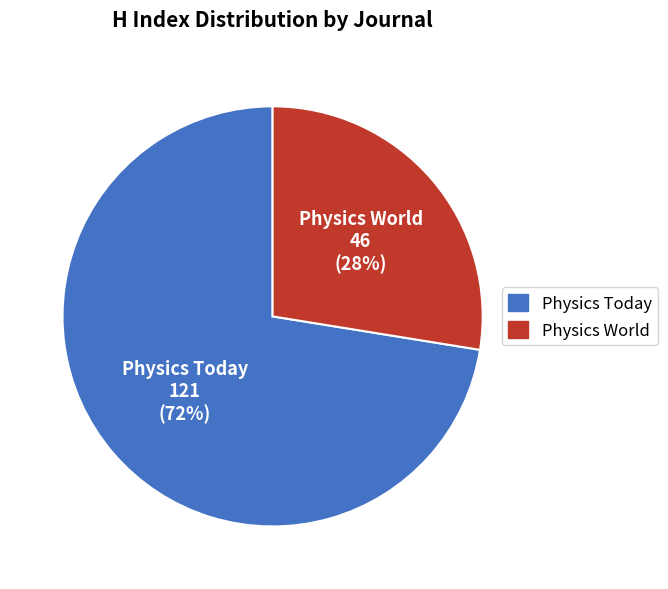

True or false: Physics Today accounts for 86% of the total.

False